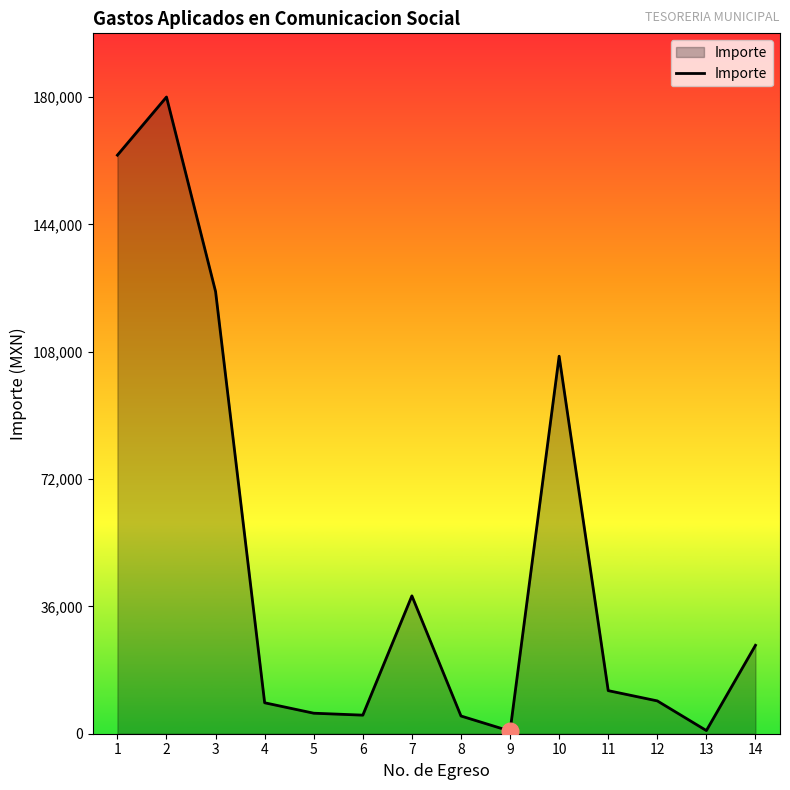

What is the change in value from 8 to 13?

-4118.0